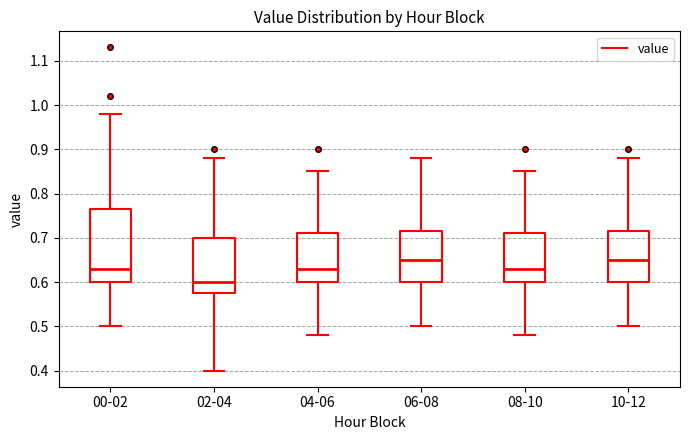

Reading left to right, read every box against the y-axis: the position of its median line, the range the box covers, and the ends of its whiskers. The values are not printed on the chart, so give them approximately, as read against the axis.

00-02: median 0.63, box 0.60 to 0.77, whiskers 0.50 to 0.98
02-04: median 0.60, box 0.58 to 0.70, whiskers 0.40 to 0.88
04-06: median 0.63, box 0.60 to 0.71, whiskers 0.48 to 0.85
06-08: median 0.65, box 0.60 to 0.72, whiskers 0.50 to 0.88
08-10: median 0.63, box 0.60 to 0.71, whiskers 0.48 to 0.85
10-12: median 0.65, box 0.60 to 0.72, whiskers 0.50 to 0.88